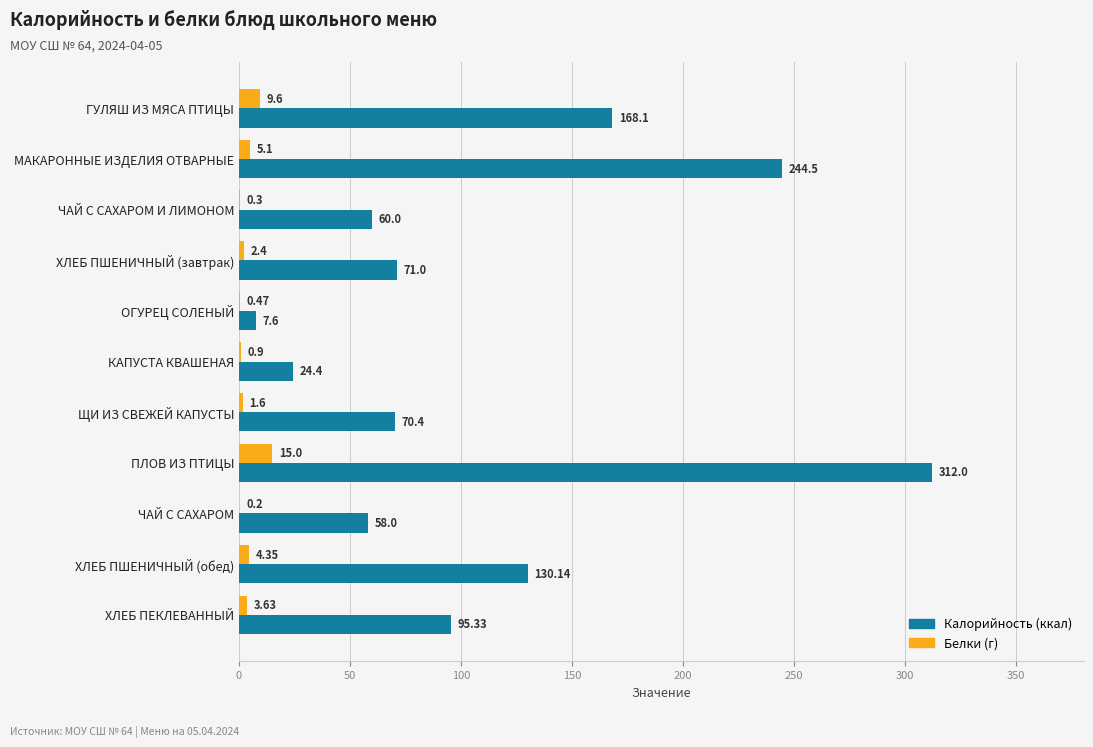

At which category does the chart reach its peak across all series?

ПЛОВ ИЗ ПТИЦЫ